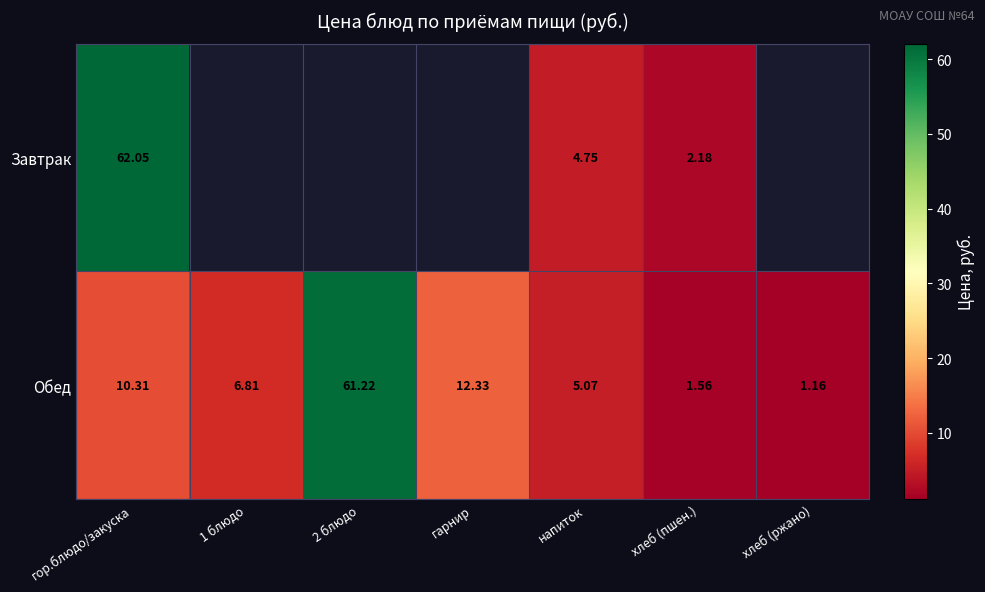

At how many categories does at least one series exceed 13?

2